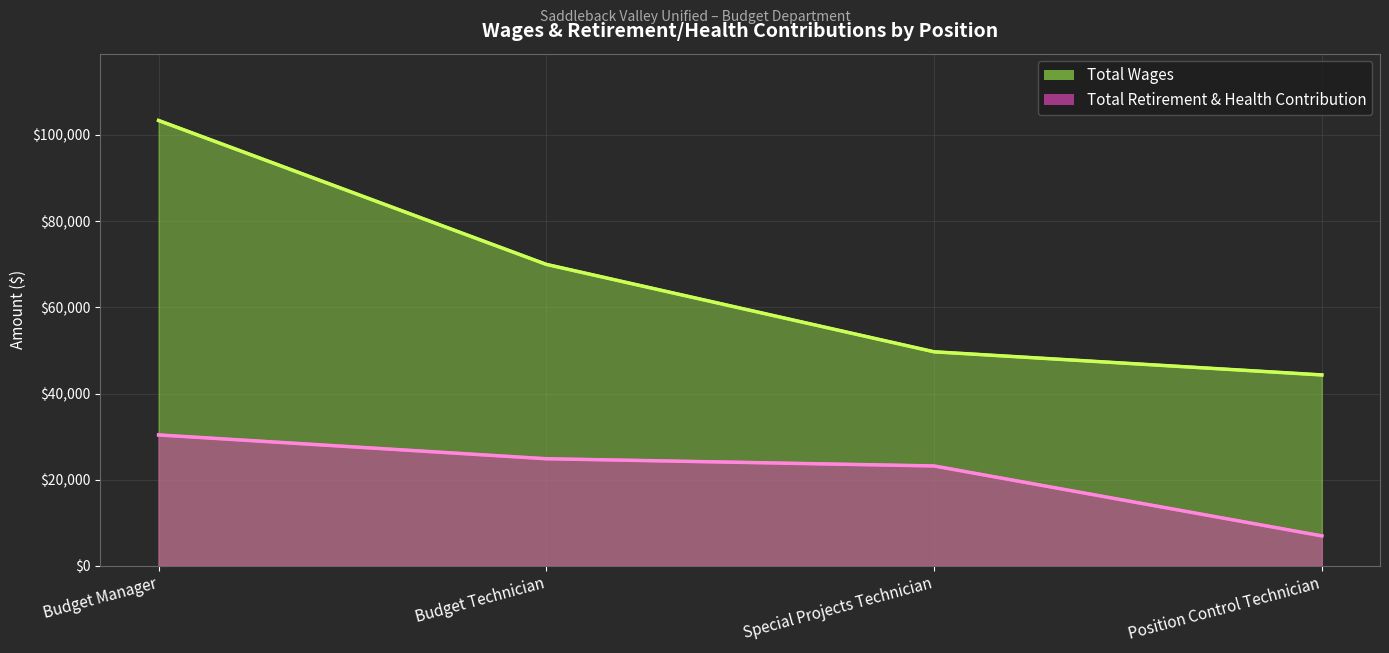

Read the Total Retirement & Health Contribution value at Position Control Technician.

6950